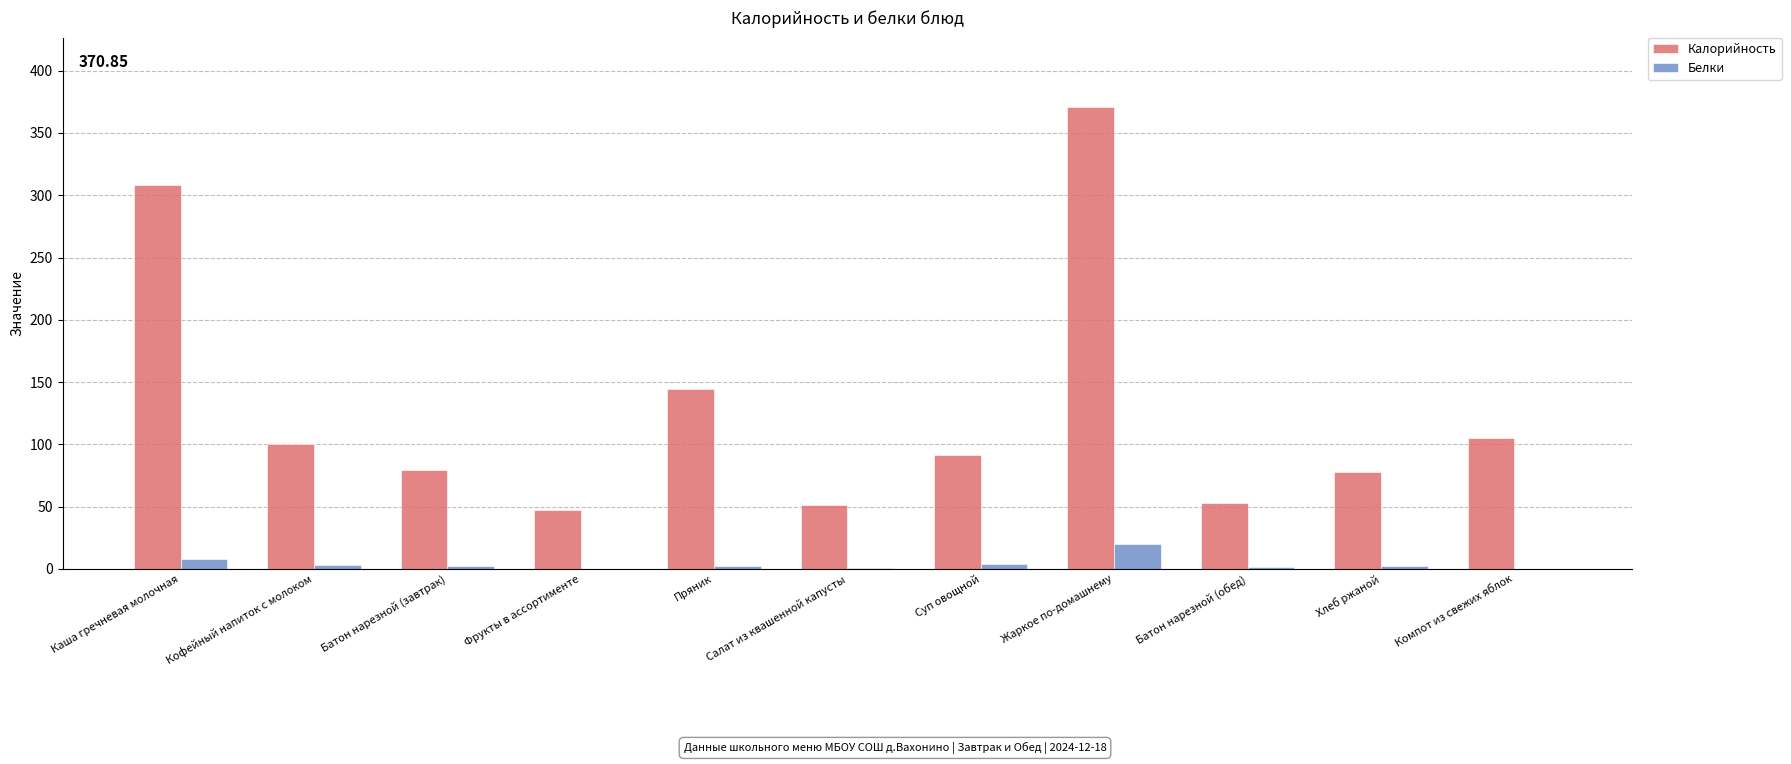

Between Жаркое по-домашнему and Хлеб ржаной, which series saw the biggest shift?

Калорийность